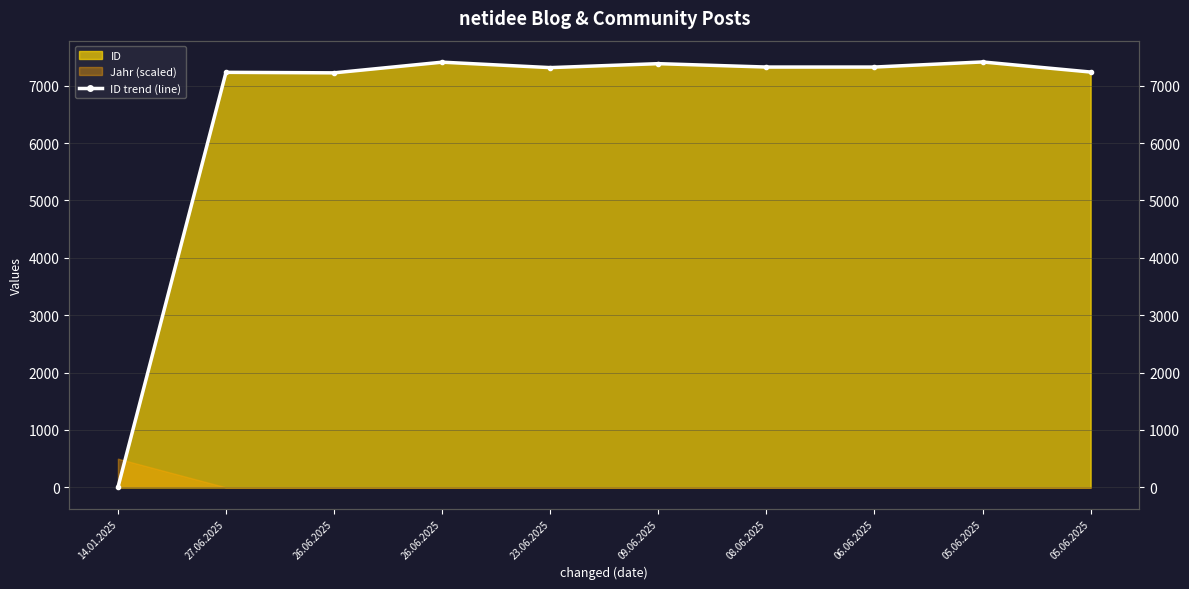

True or false: the data has more than 0 interior local peaks.

True